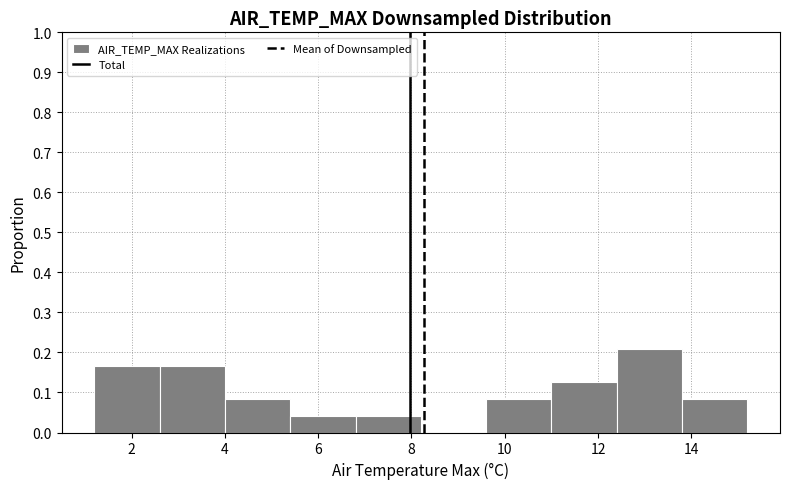

Over which range of the x-axis is the bar tallest?

12.4 to 13.8